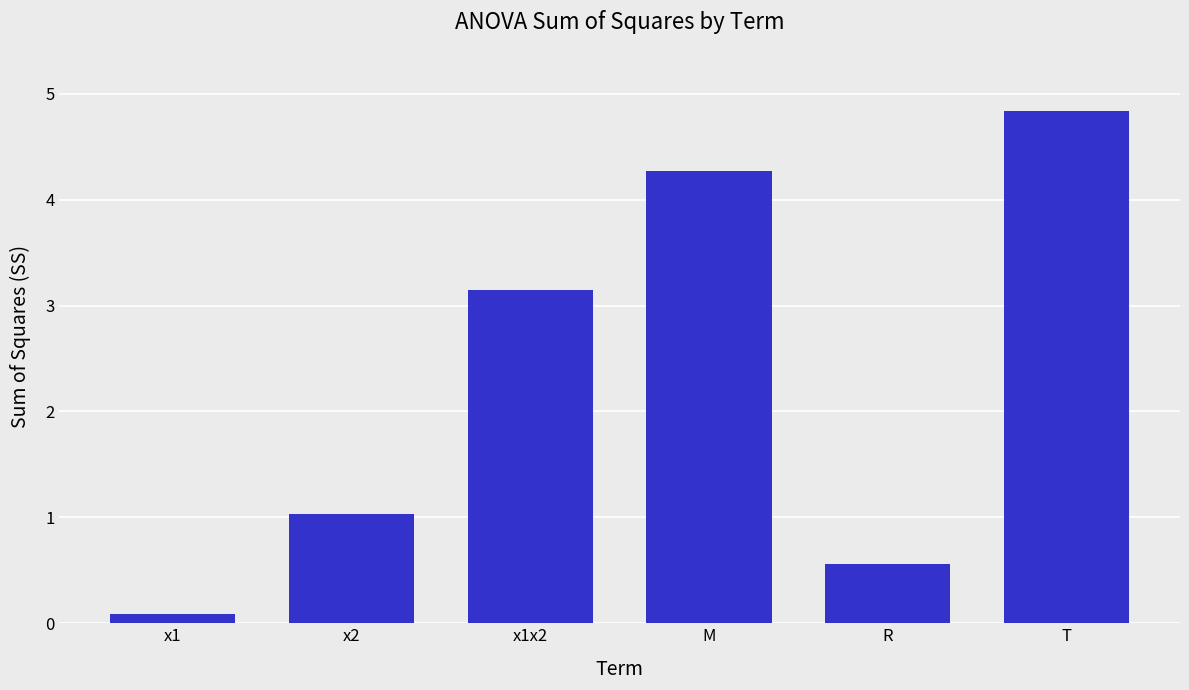

What is the change in value from x1 to T?

+4.7